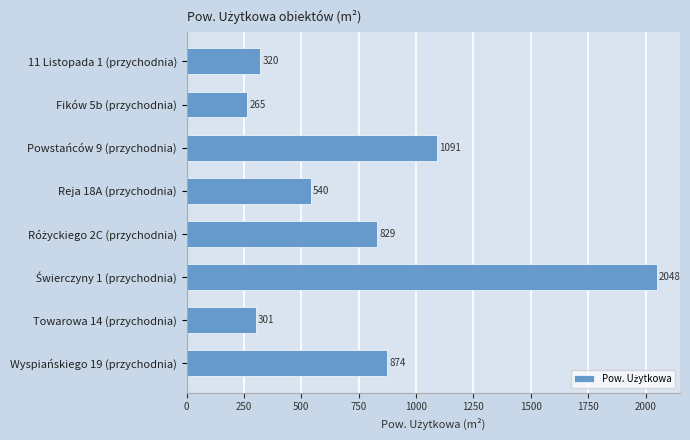

Between Powstańców 9 (przychodnia) and Wyspiańskiego 19 (przychodnia), which is larger?

Powstańców 9 (przychodnia)